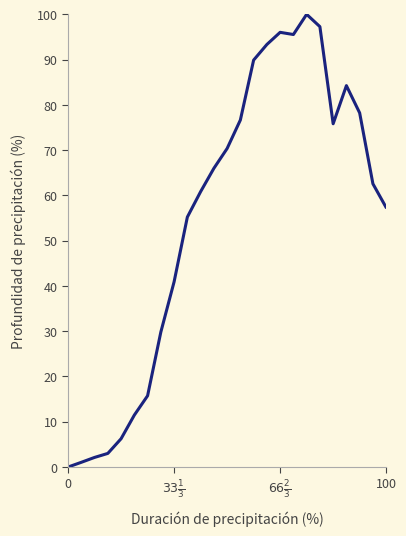

What is the sum of all values?

1369.7